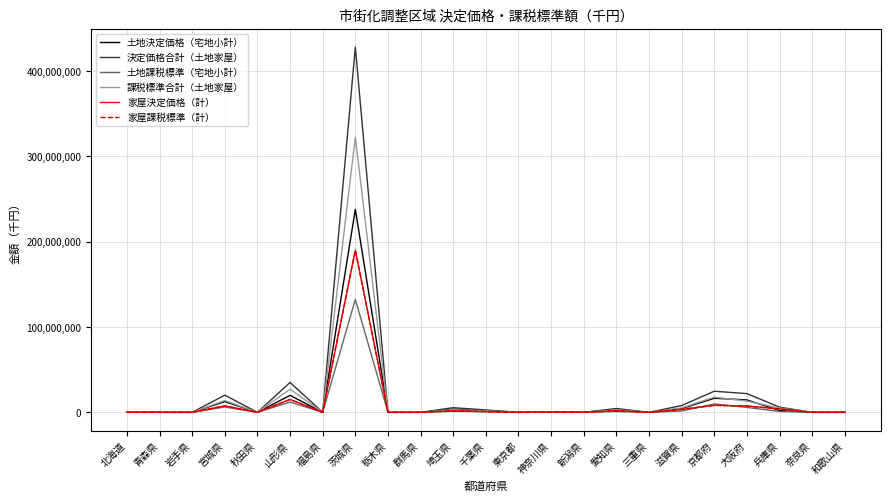

What is the difference between the highest and lowest values at 京都府?

16687236